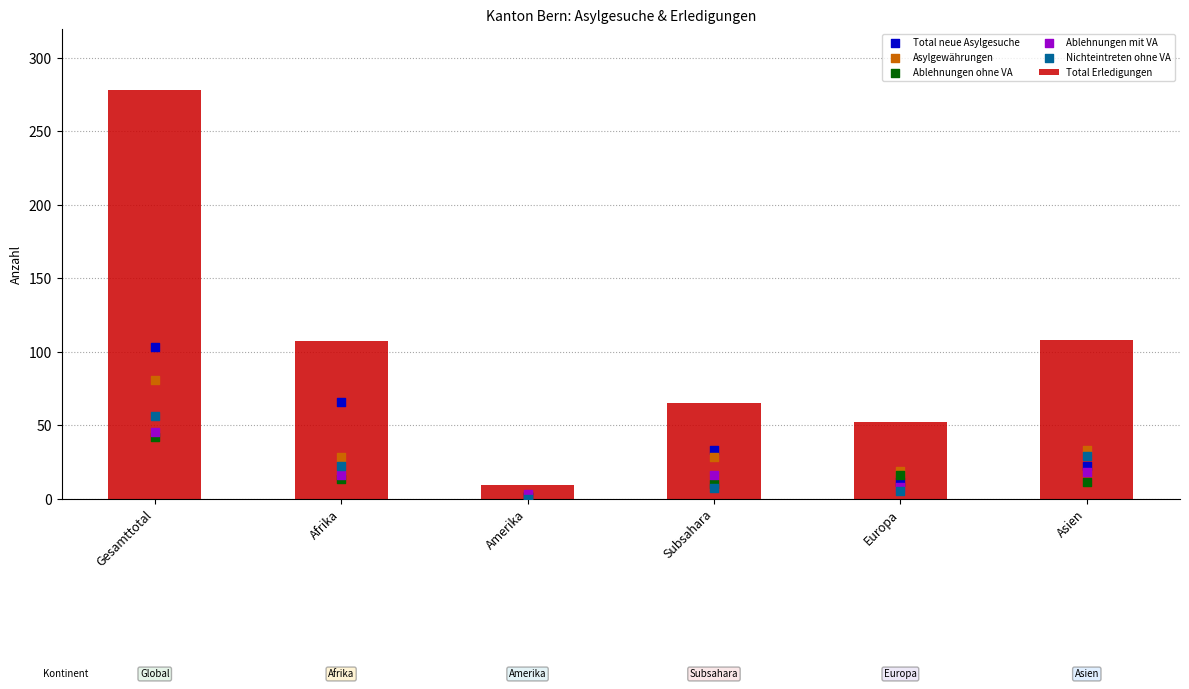

At how many categories does at least one series exceed 272?

1